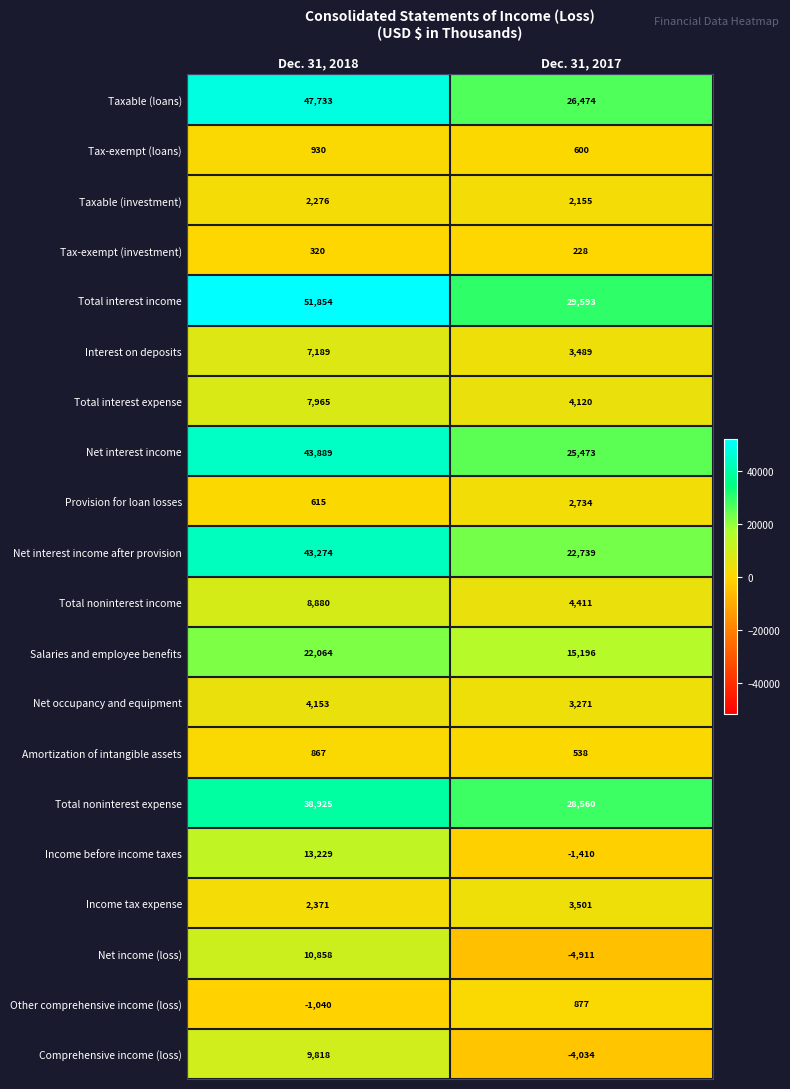

Where is Other comprehensive income (loss) nearest to the value -81?

Dec. 31, 2017